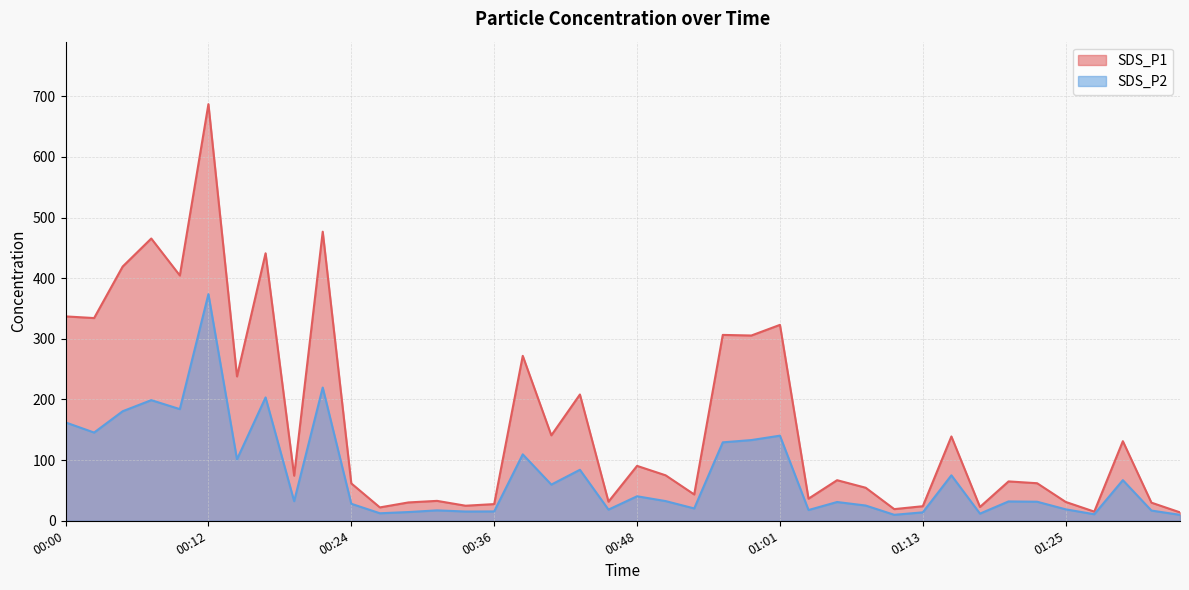

List the series in order of their overall mean, lowest first.

SDS_P2, SDS_P1